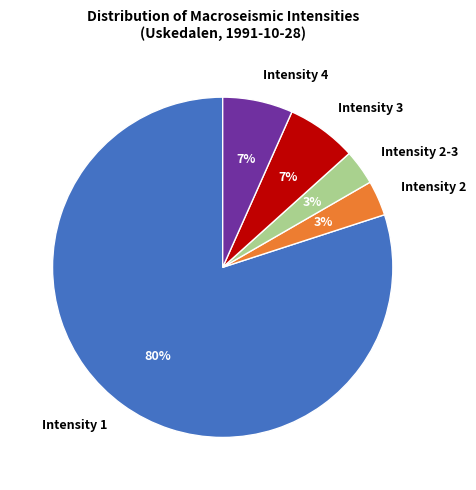

Count the number of slices in the pie.

5